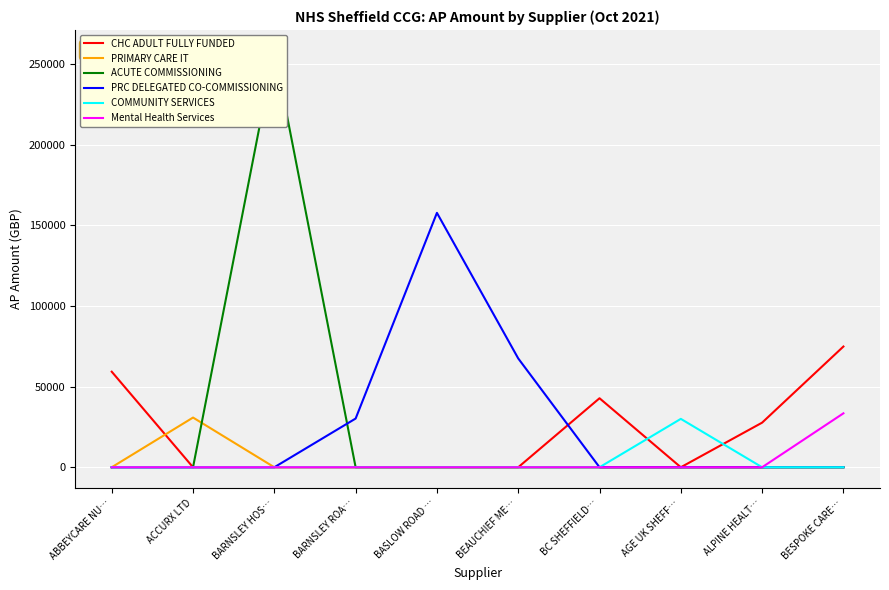

Where is the first local maximum for PRIMARY CARE IT?

ACCURX LTD